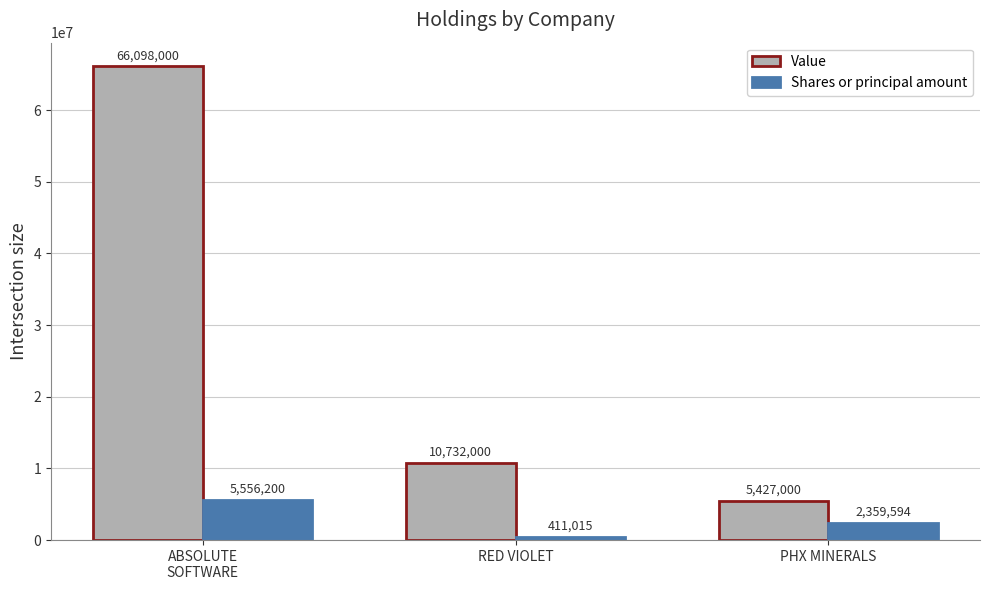

Which series has the widest spread of values?

Value